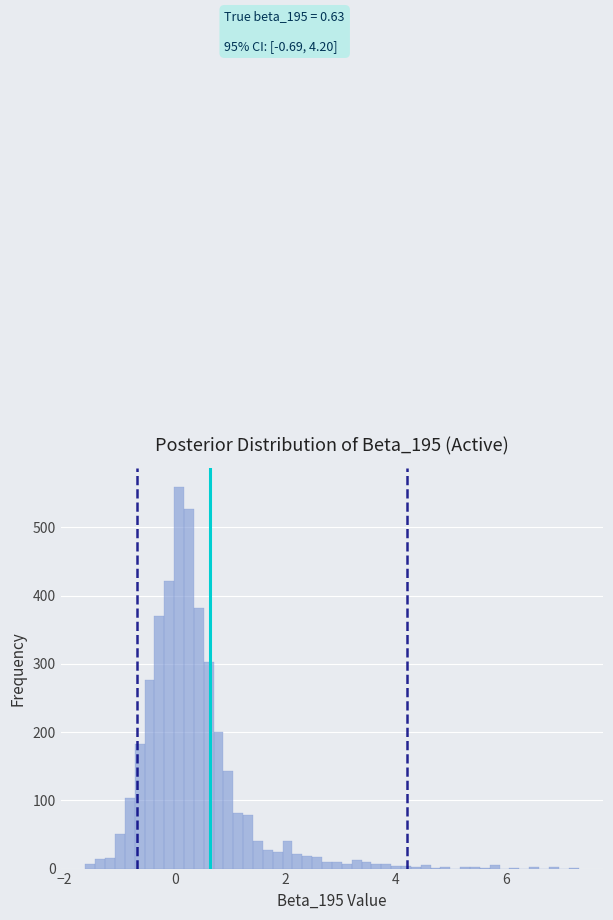

Read against the x-axis, roughly where is the centre of the tallest bar?

0.0